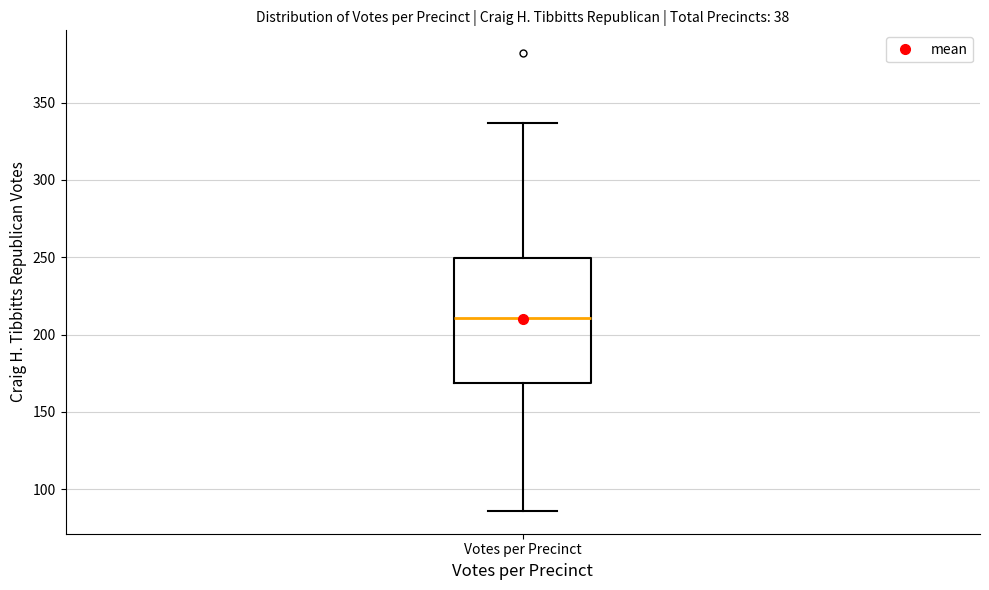

Transcribe this box plot: give where the median line is, the range the box spans, and where the two whiskers end, as read against the y-axis. The values are not printed on the chart, so give them approximately, as read against the axis.

median 210, box 170 to 250, whiskers 85 to 335